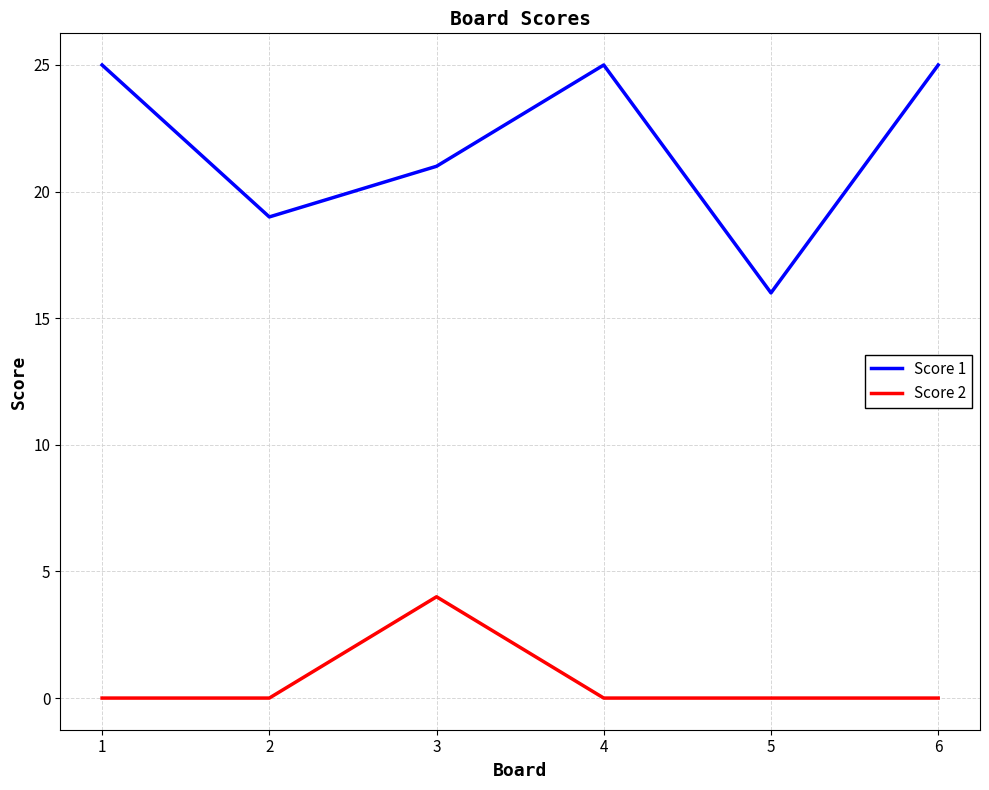

True or false: Score 1 and Score 2 cross at least once.

False